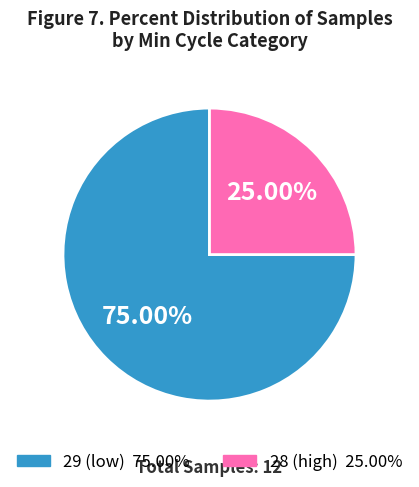

Is there a majority slice in this chart?

Yes